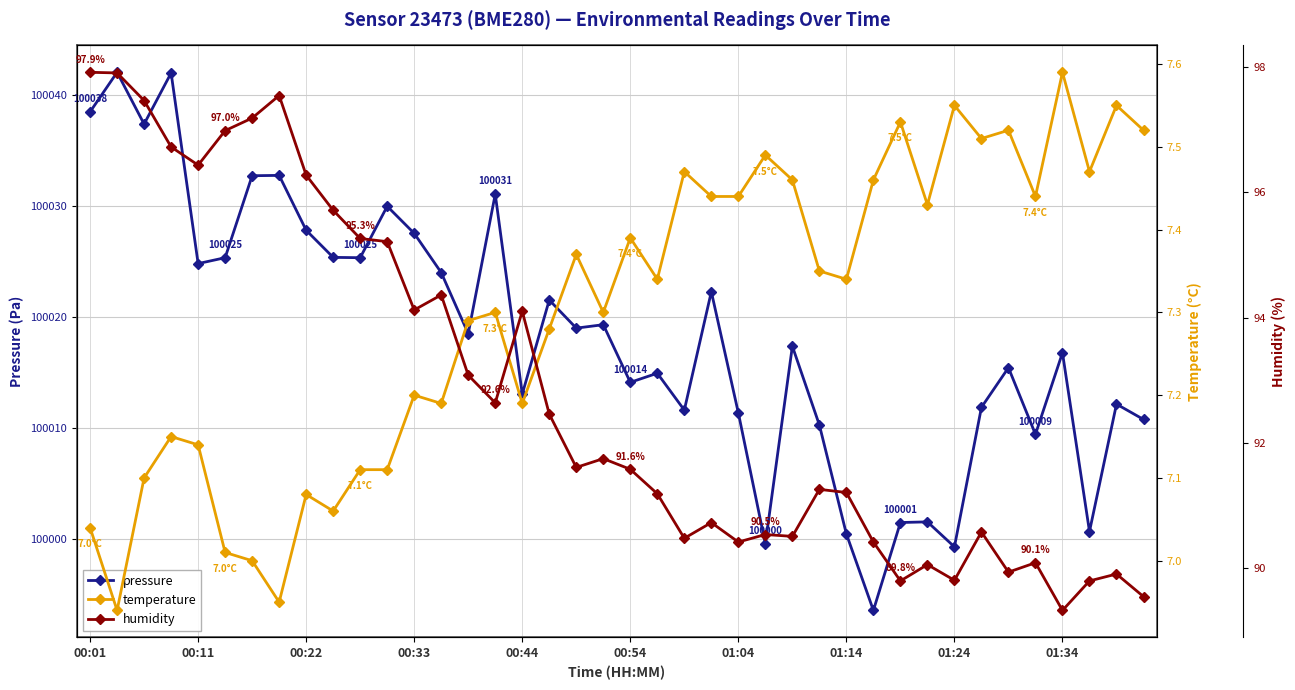

What are all the series names shown in the legend?

pressure, temperature, humidity